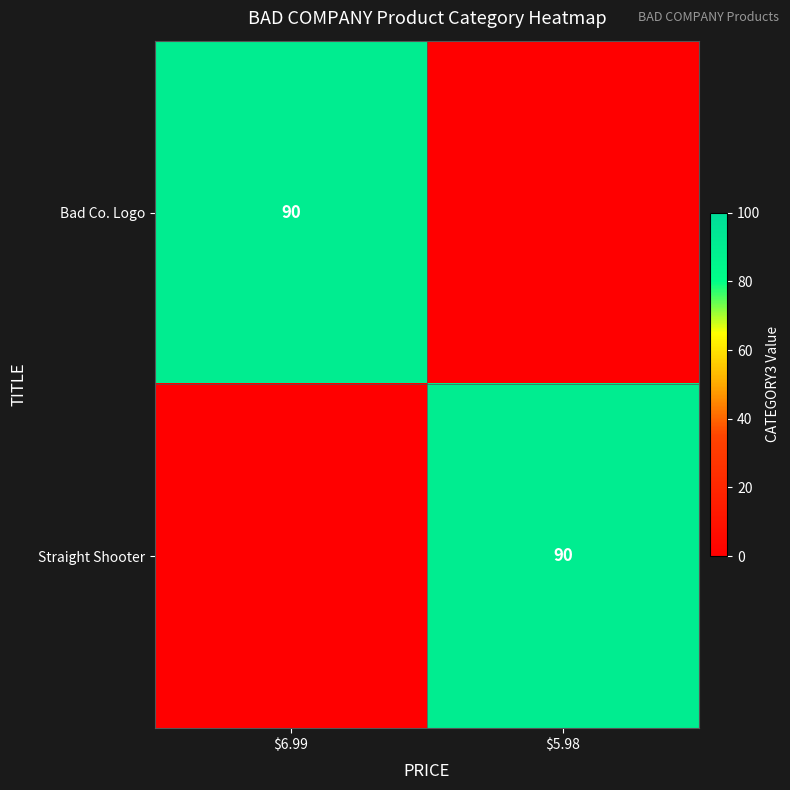

Is it true that Bad Co. Logo equals 90 at $6.99?

True